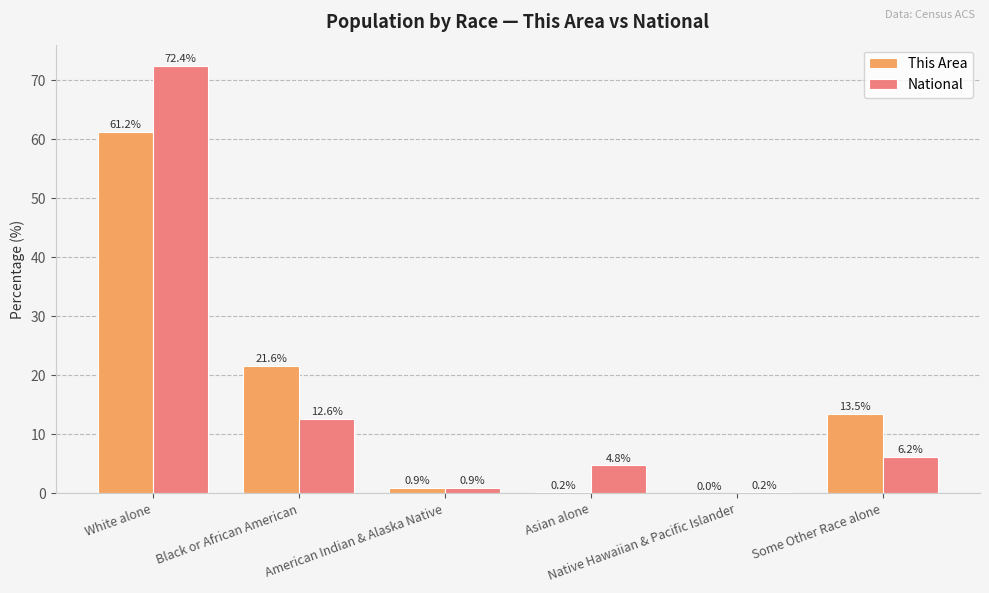

What is the maximum value shown in the chart?

72.4